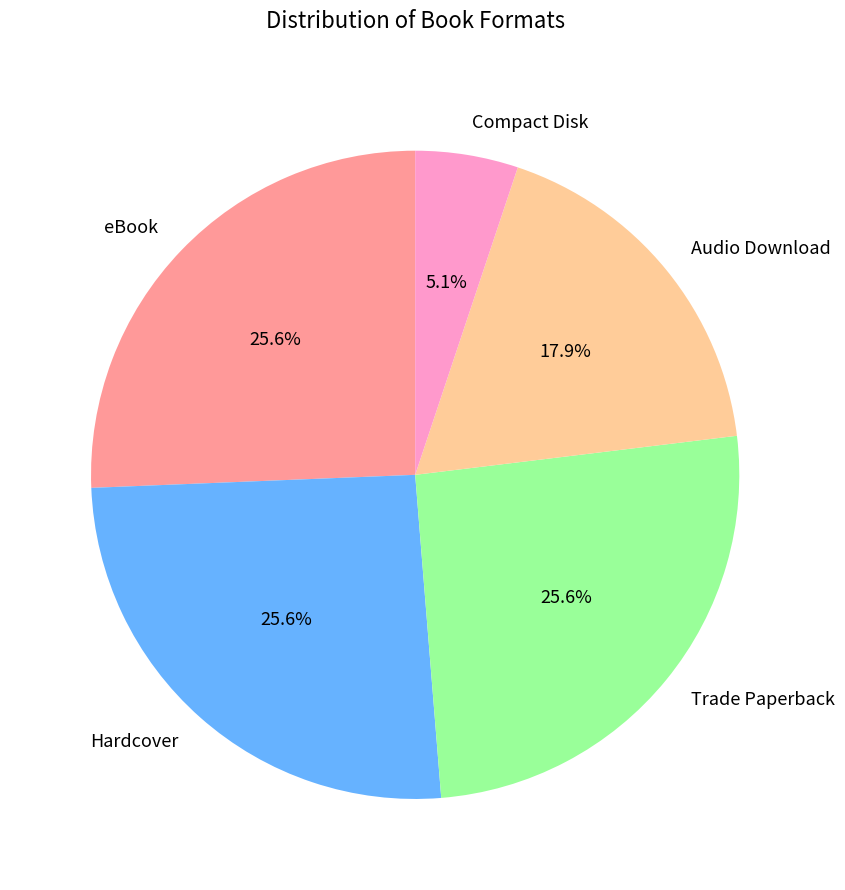

To the nearest percent, what is the difference between the largest and smallest slice percentages?

21%